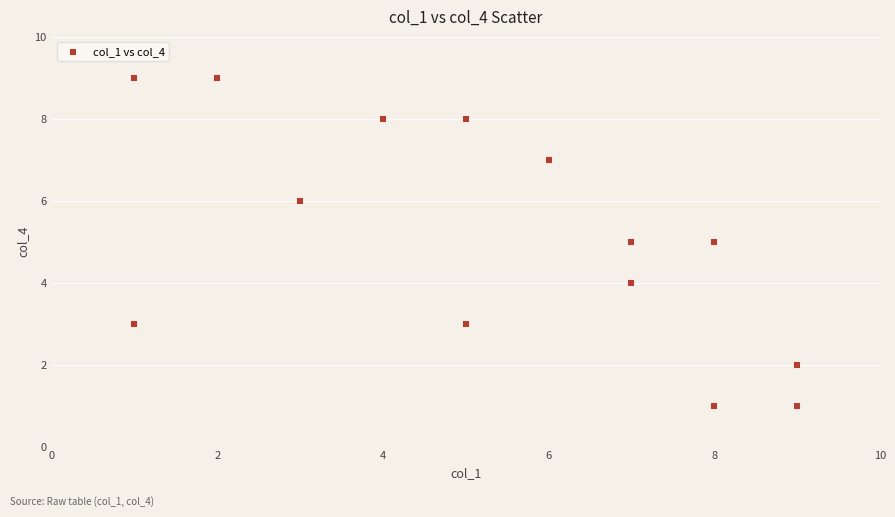

What is the range of Y values (max minus min)?

8